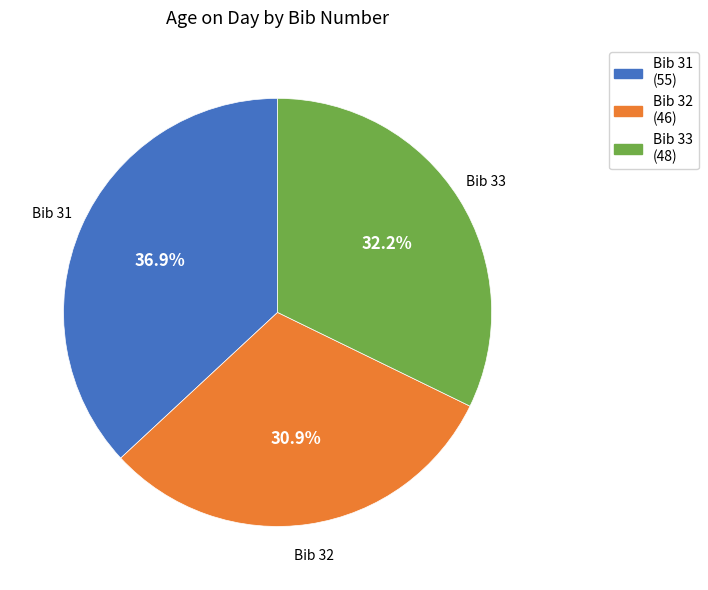

Is there any slice that represents more than half of the pie?

No